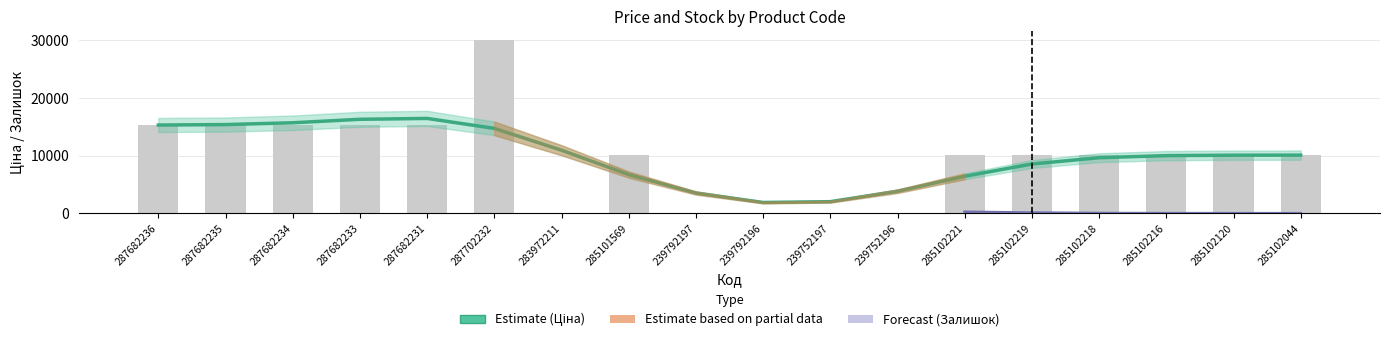

List the labels in order of value, smallest first.

283972211, 239752197, 239752196, 239792197, 239792196, 285101569, 285102221, 285102219, 285102218, 285102216, 285102120, 285102044, 287682236, 287682235, 287682234, 287682233, 287682231, 287702232